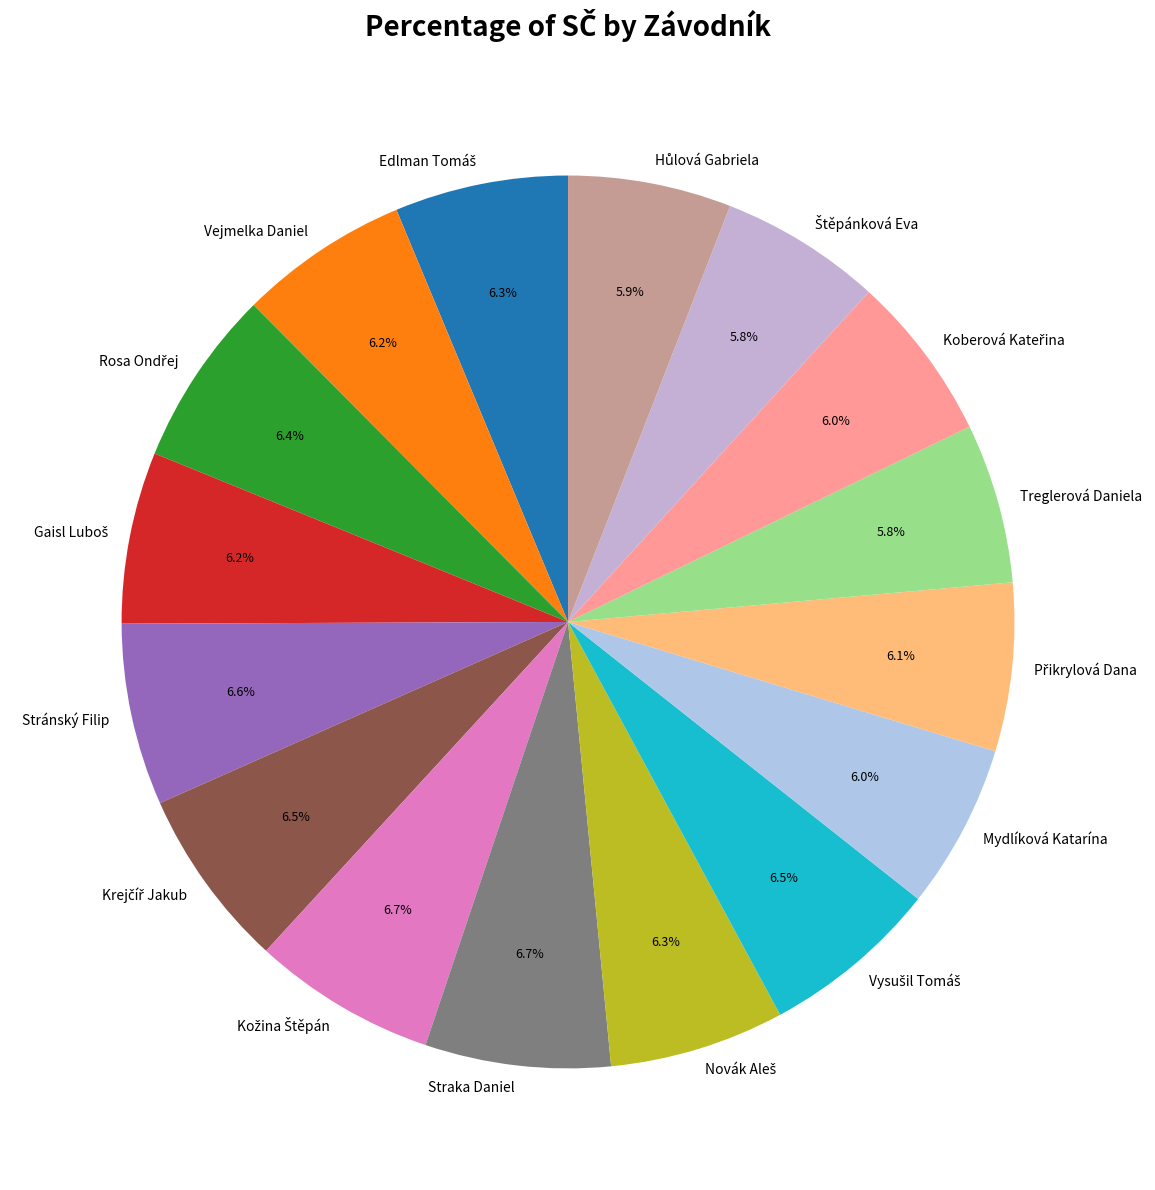

Does Stránský Filip account for over 50% of the chart?

No